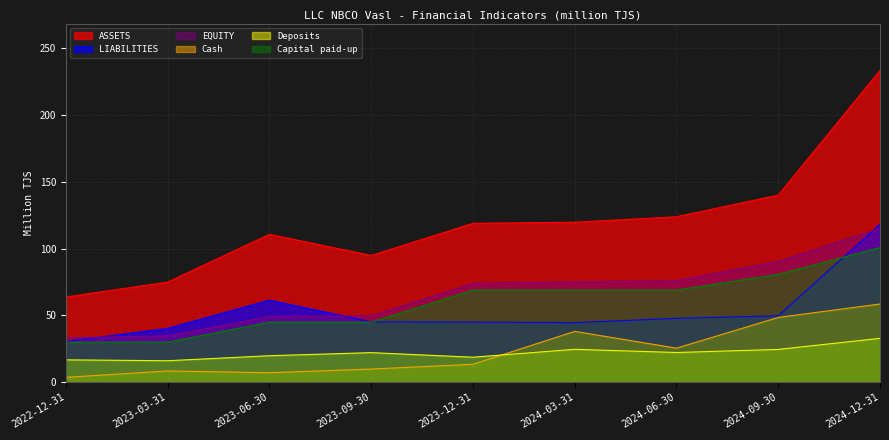

True or false: EQUITY has more than 0 points higher than both neighbors.

False